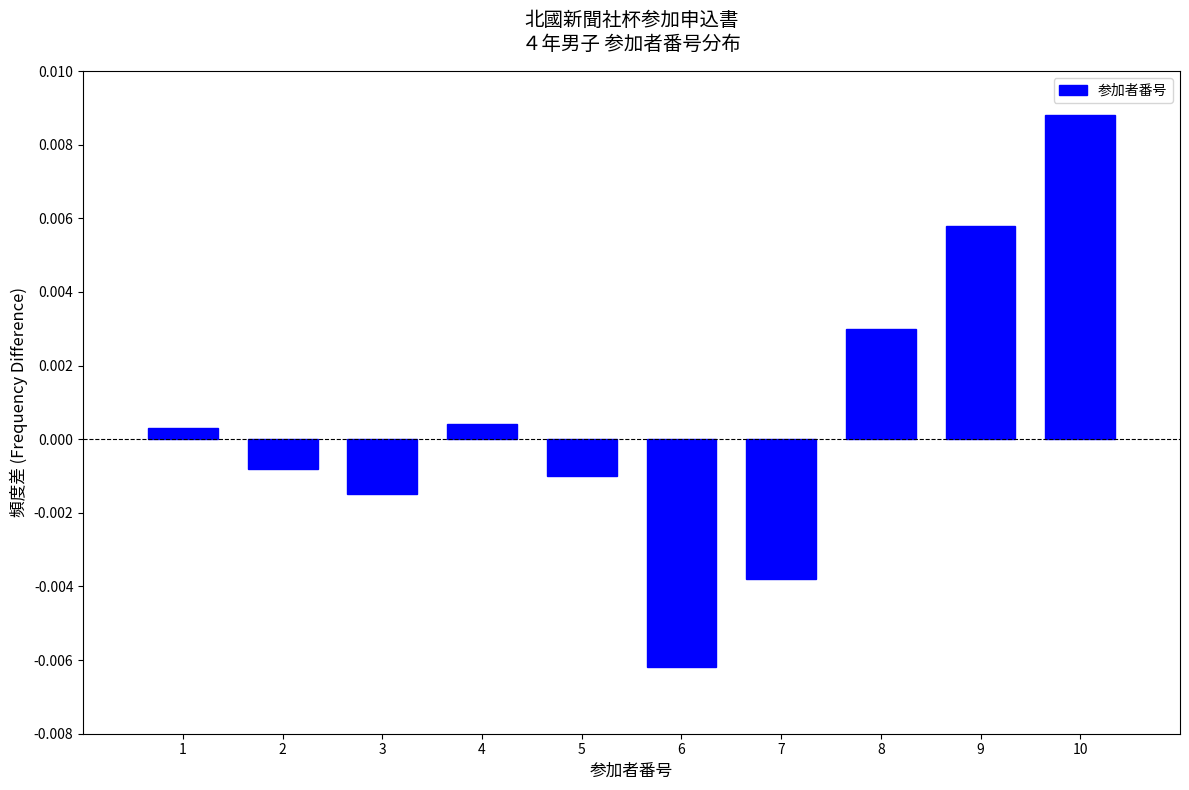

Which label corresponds to the smallest value in the chart?

6